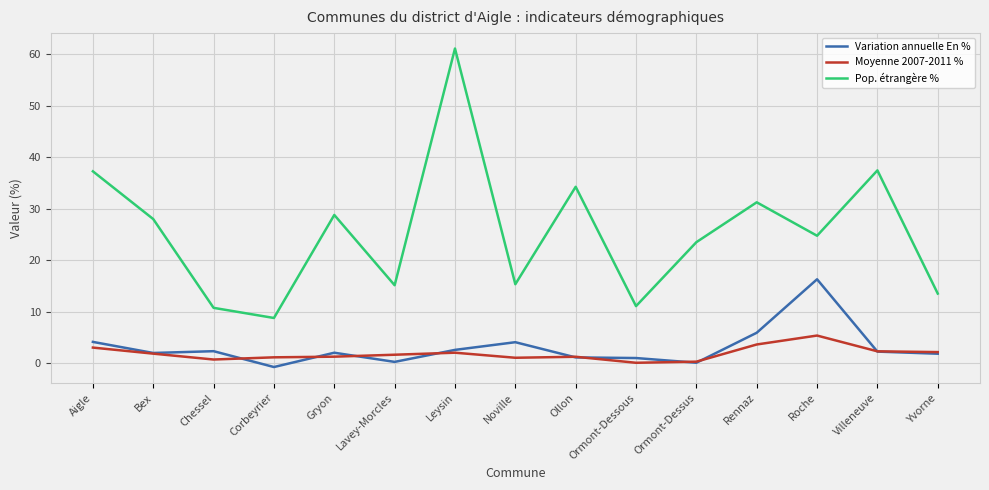

What is the sum of all Moyenne 2007-2011 % values?

27.5